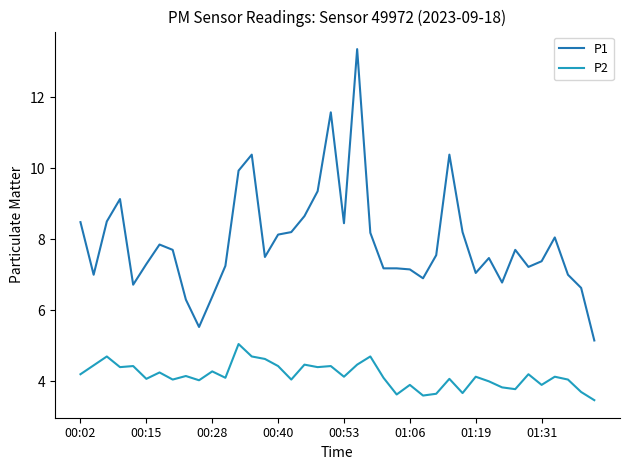

True or false: P1 and P2 intersect in this chart.

False